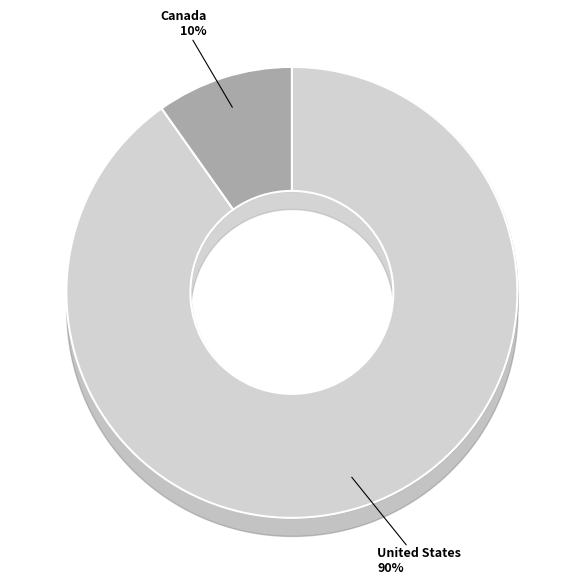

To the nearest percent, what portion does Canada represent?

10%